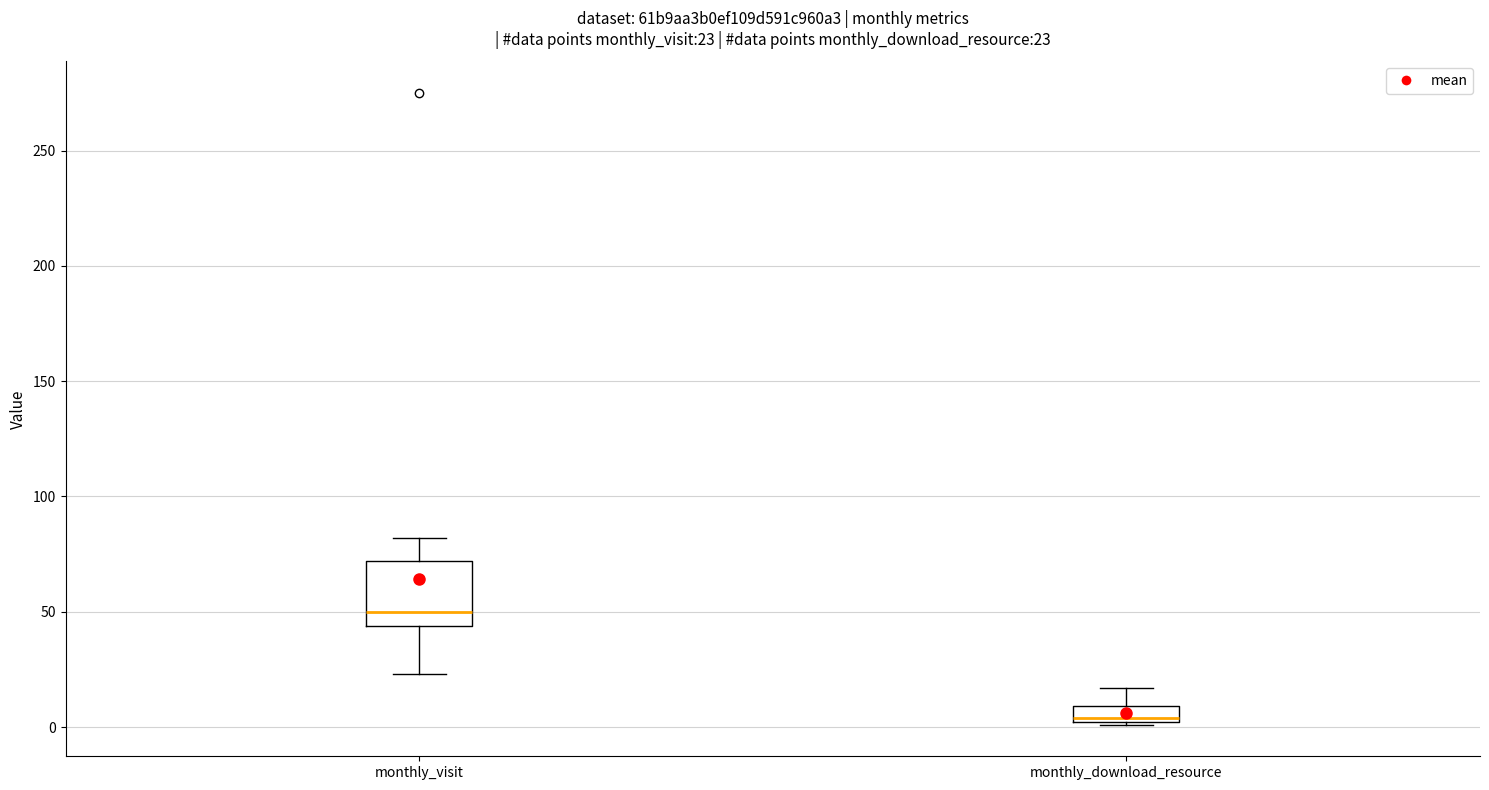

Which box is the tallest, from its lower edge to its upper edge?

monthly_visit